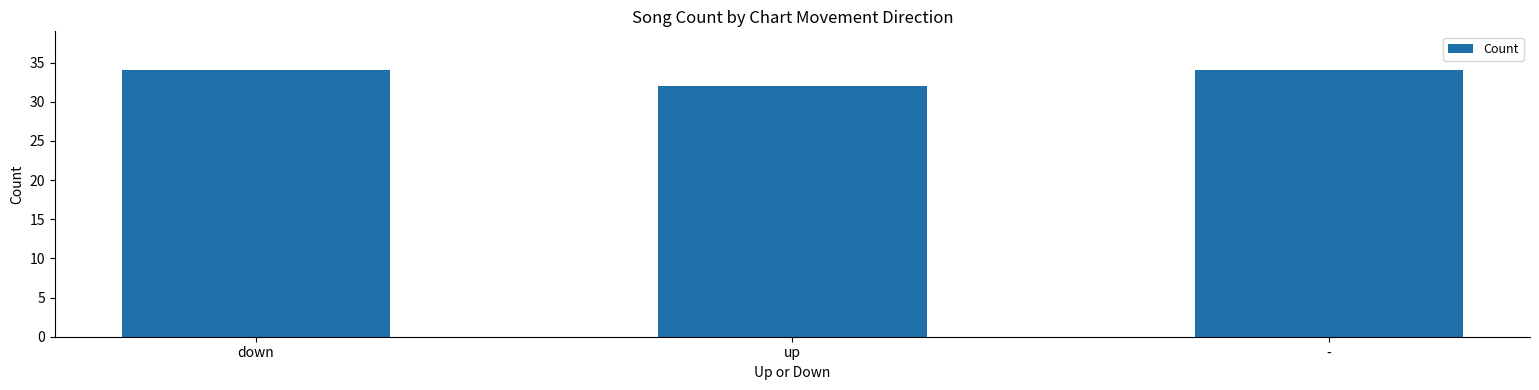

What position from the left is up?

2